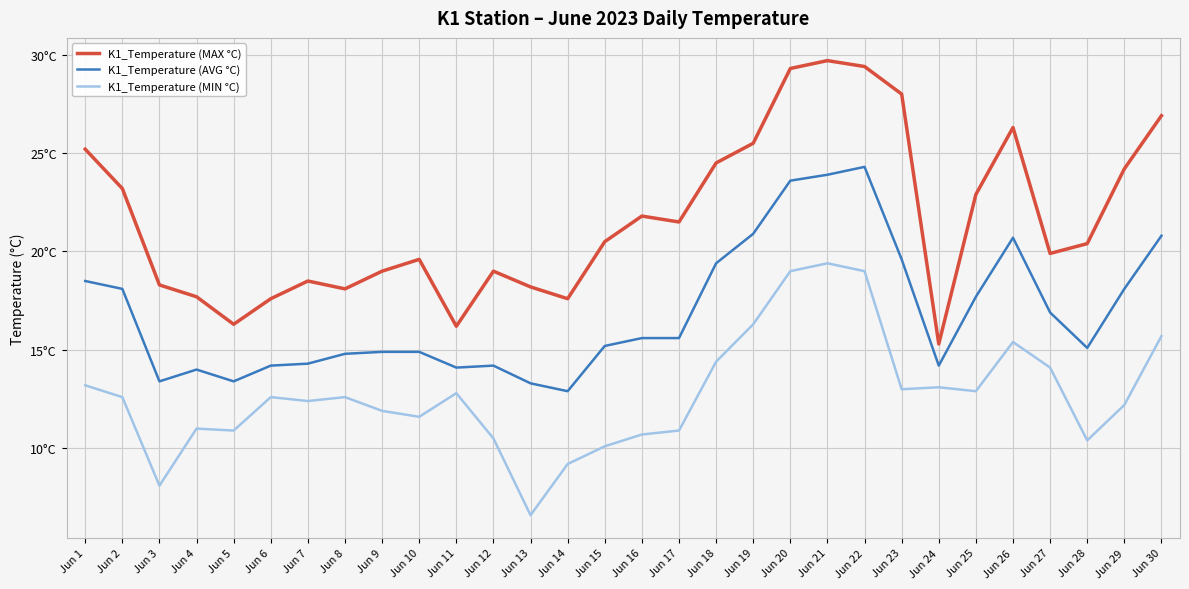

What is the difference between the K1_Temperature (MIN °C) values at Jun 19 and Jun 5?

5.4